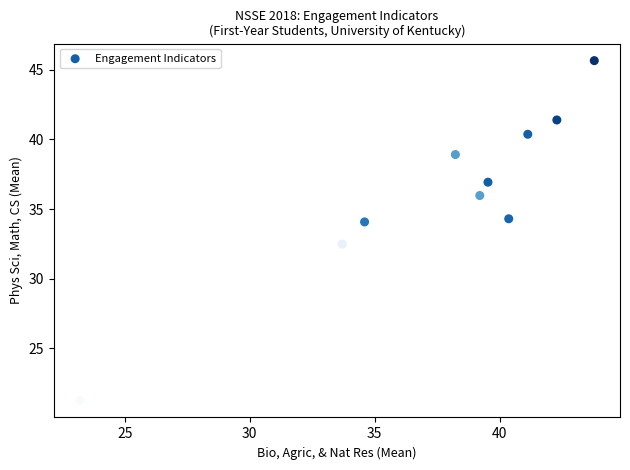

What Y value in the scatter plot is closest to 33?

32.5